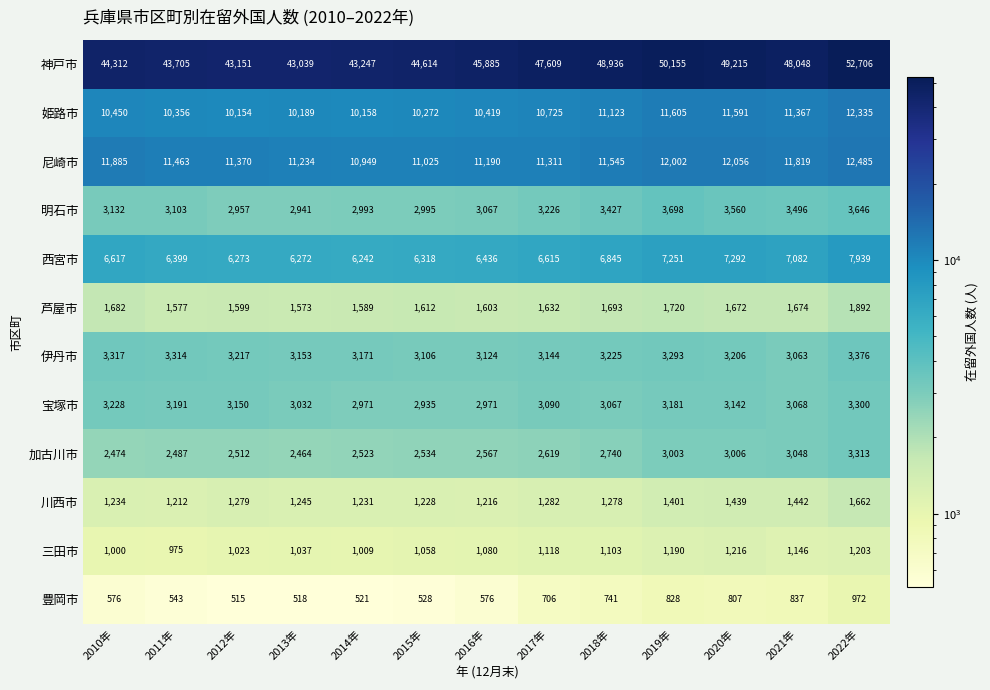

Which series has the largest range (max minus min)?

神戸市